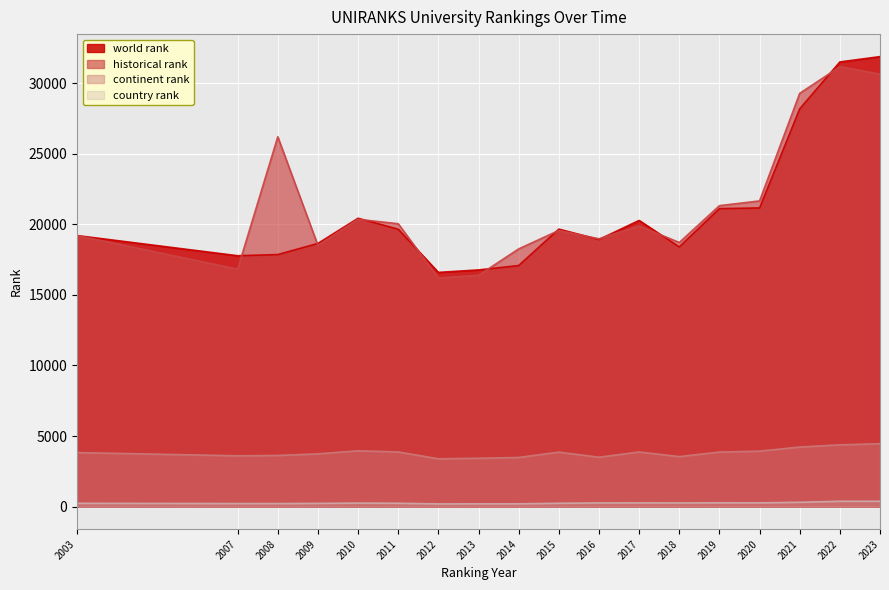

True or false: world rank has a value of 13033.9 at 2016.

False